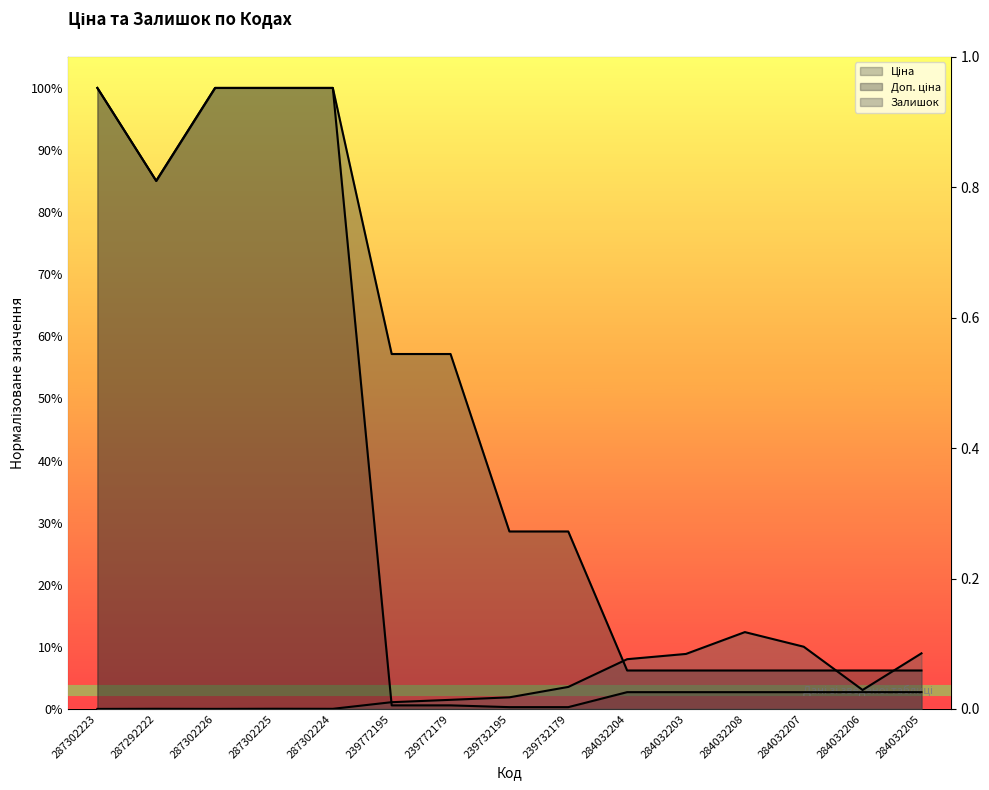

In Залишок, how many points are higher than both neighbors (excluding endpoints)?

3